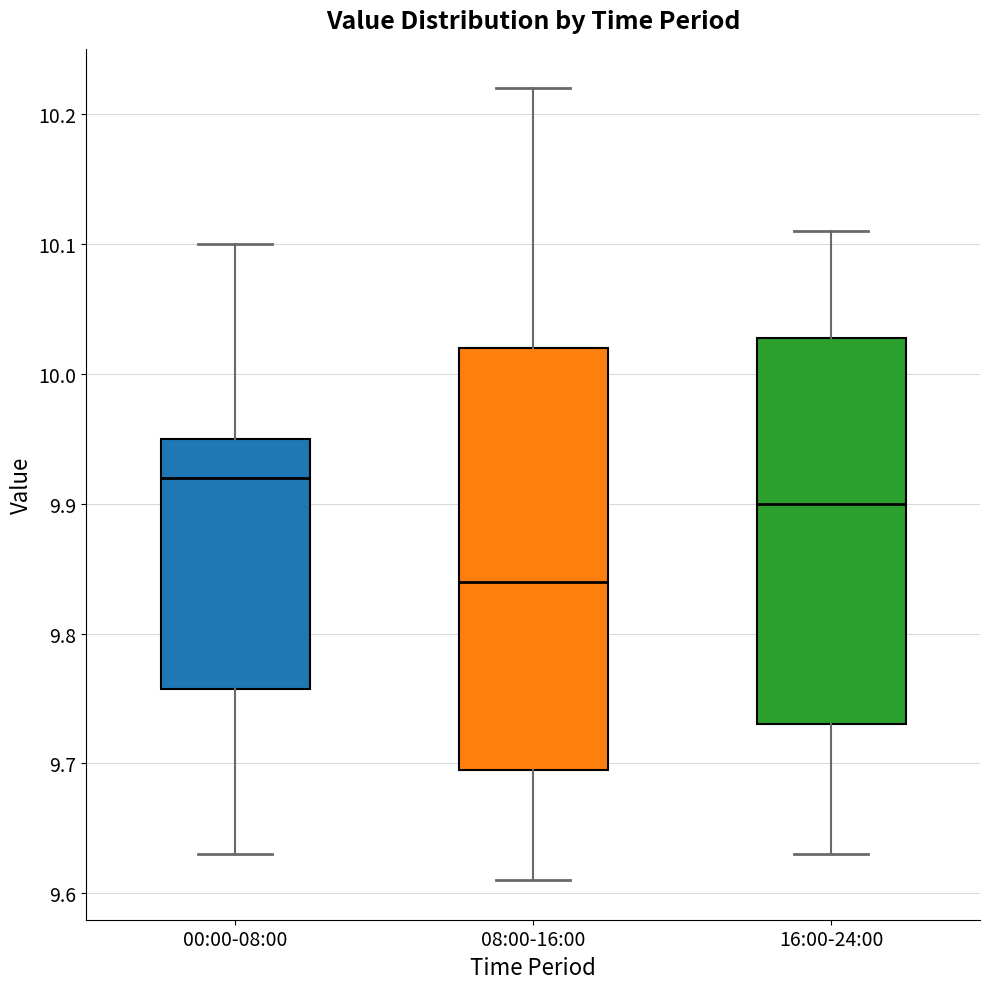

Comparing the boxes themselves (not the whiskers), which one is the tallest?

08:00-16:00